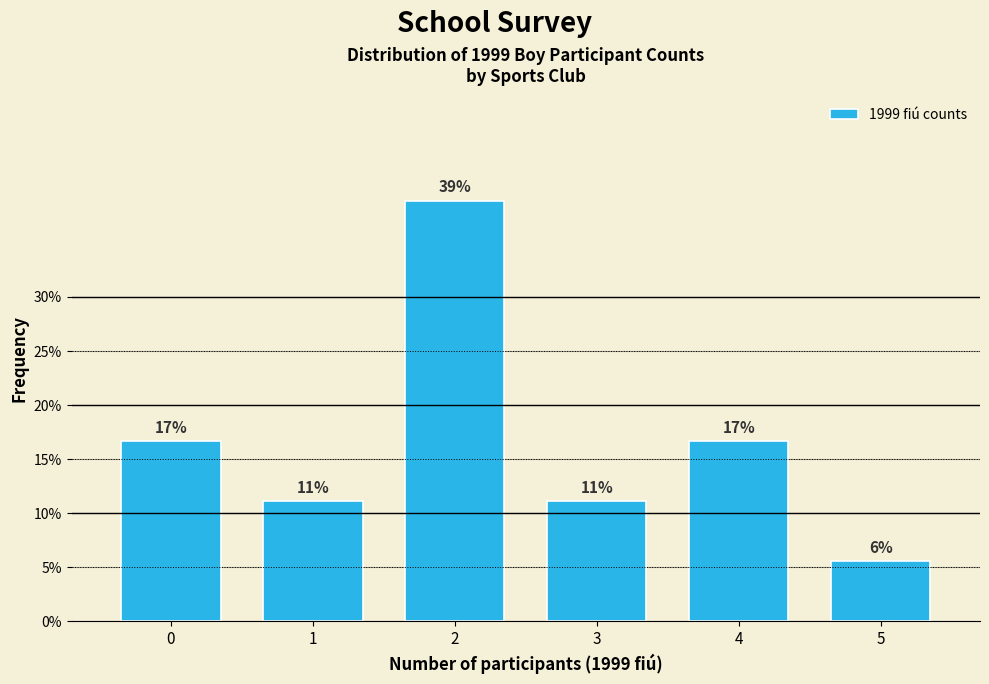

How many bars are there in total?

6